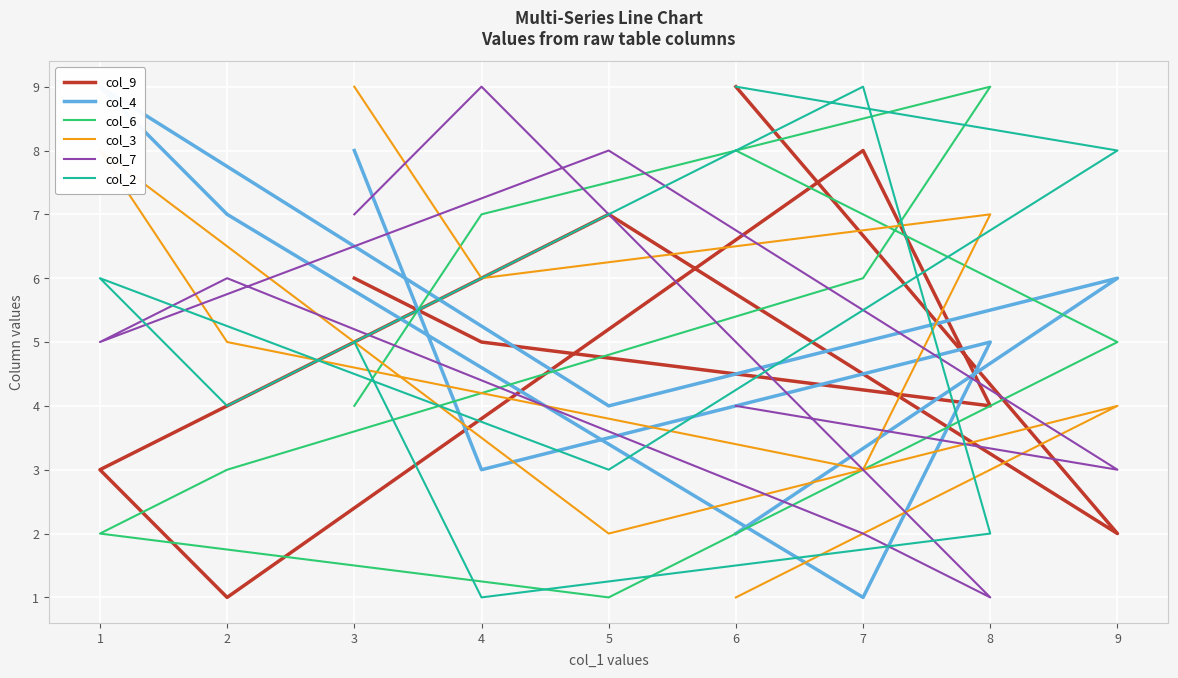

What is the difference between the second highest and second lowest values in the col_4 series?

6